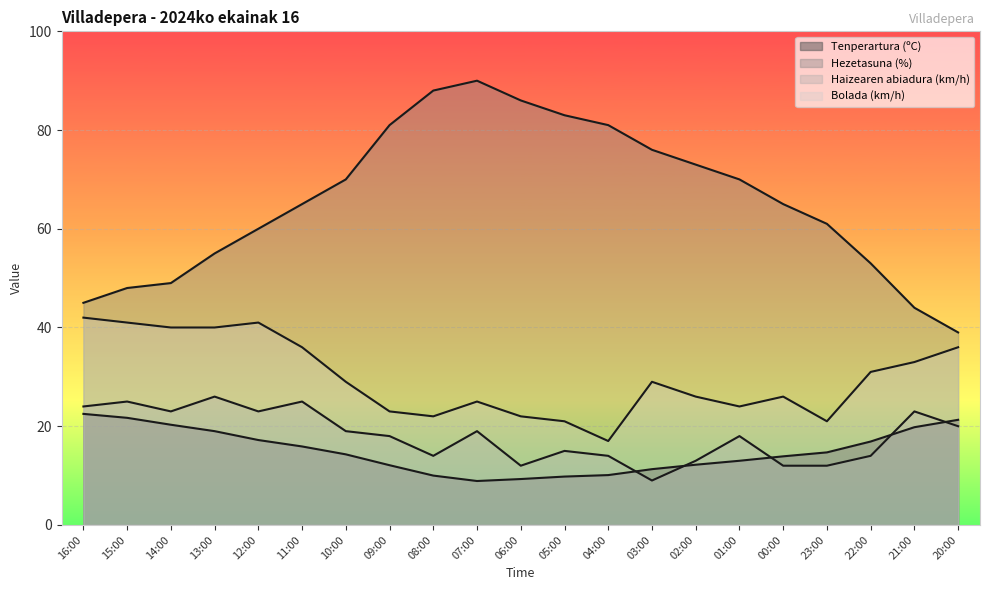

Which category has the highest value across all series?

07:00